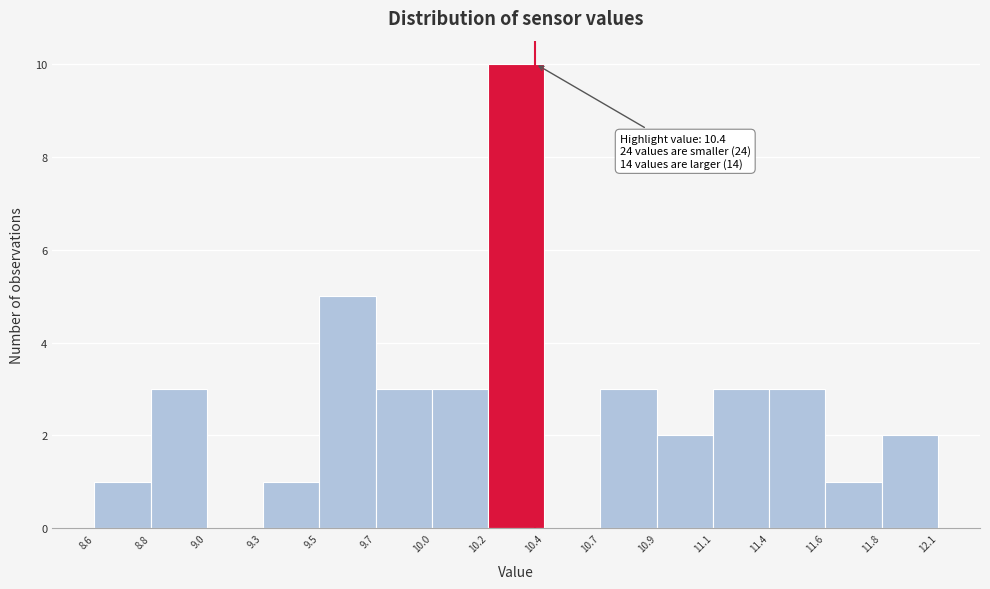

Which range on the x-axis has the tallest bar?

10.2 to 10.4